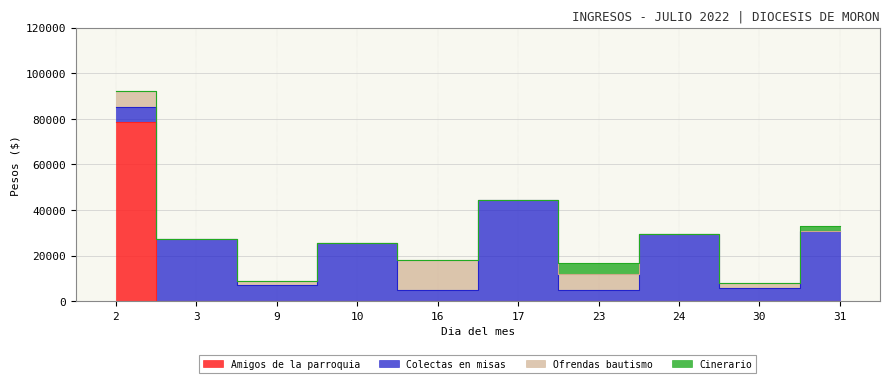

Which has a higher value, 16 or 30?

16